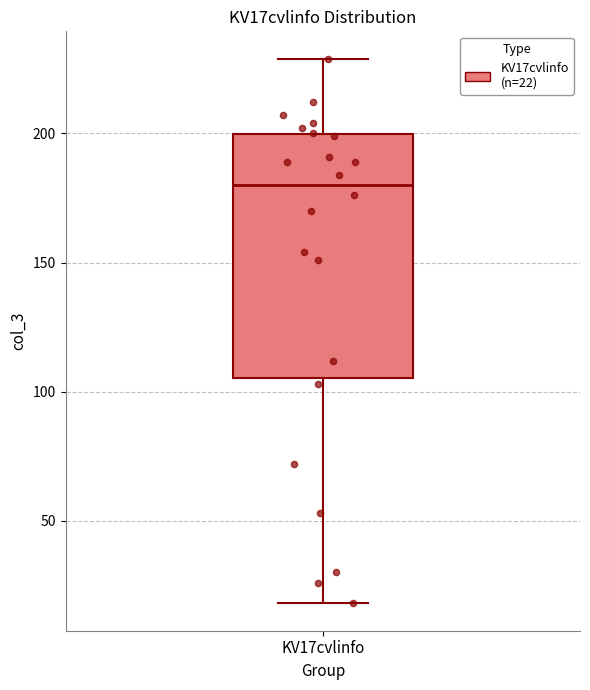

Read this box plot against the y-axis: the position of the median line, the range covered by the box, and the ends of both whiskers. The values are not printed on the chart, so give them approximately, as read against the axis.

median 180, box 105 to 200, whiskers 20 to 230